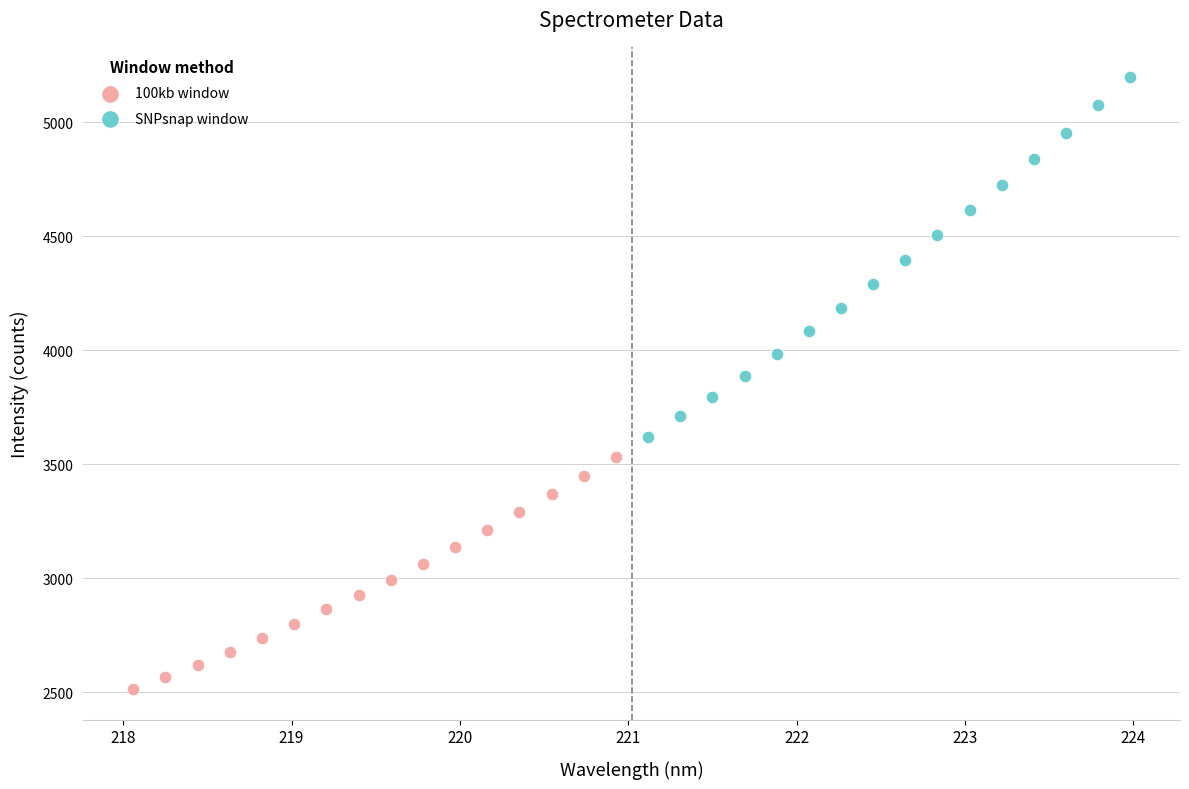

Which series reaches the maximum Y coordinate?

SNPsnap window